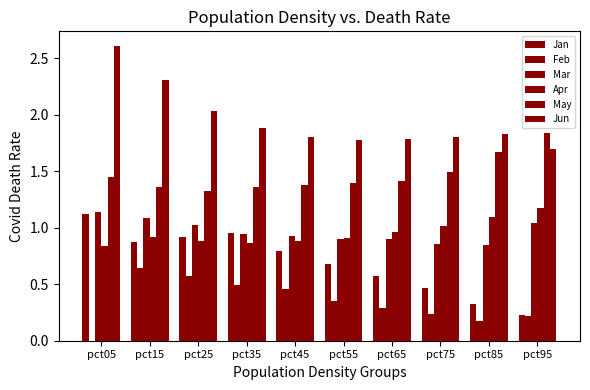

What is the difference between the highest and lowest values at pct95?

1.6